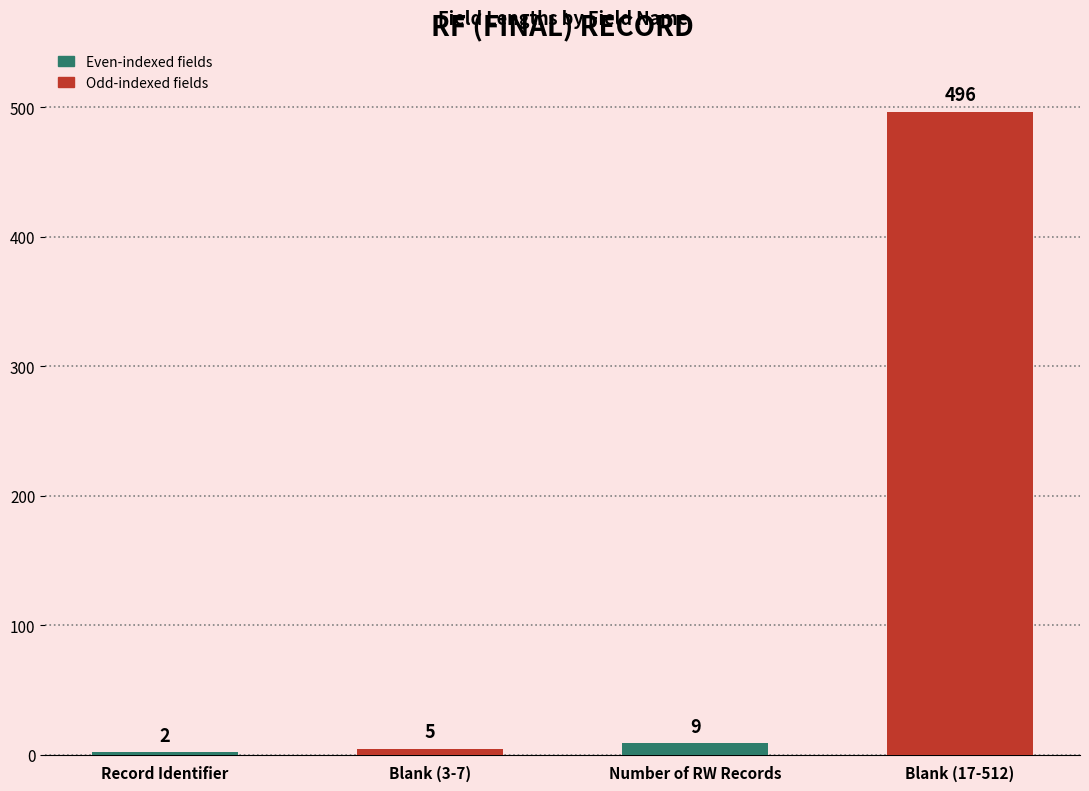

Reading right to left, transcribe all the data shown in this chart.

Blank (17-512)=496	Number of RW Records=9	Blank (3-7)=5	Record Identifier=2